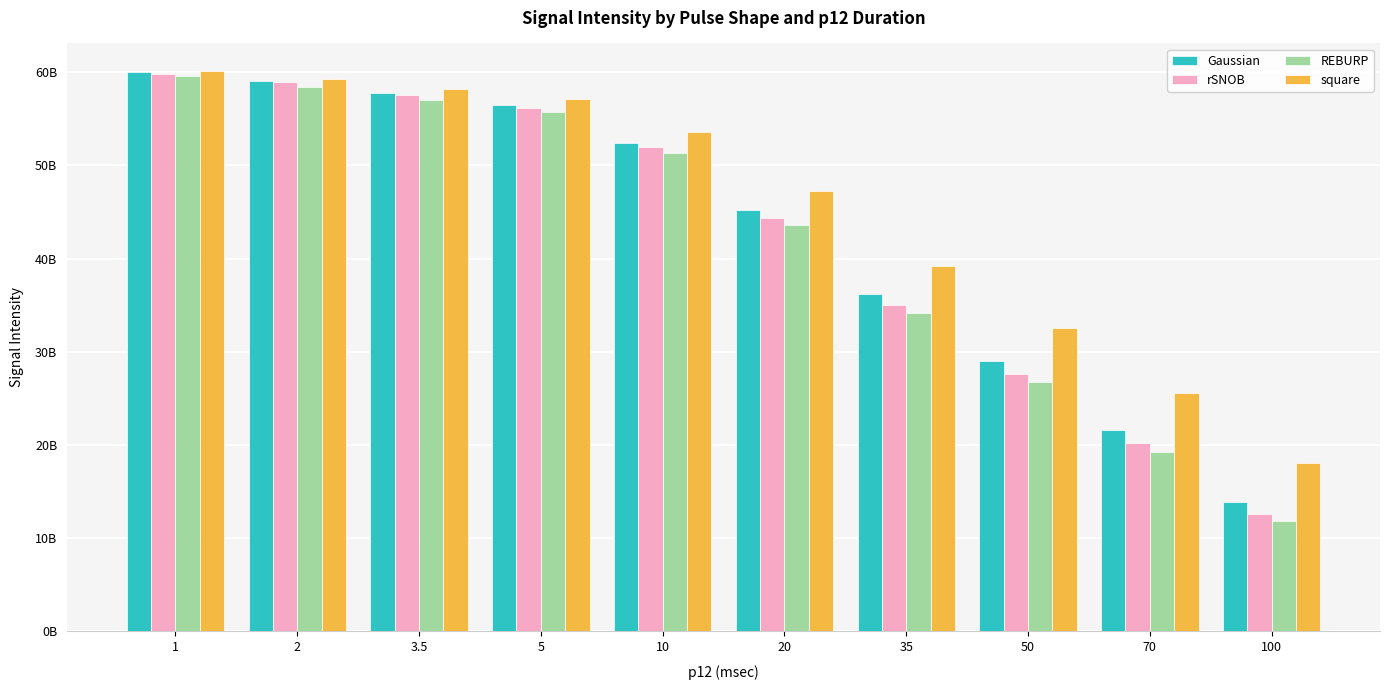

What are all the series names shown in the legend?

Gaussian, rSNOB, REBURP, square